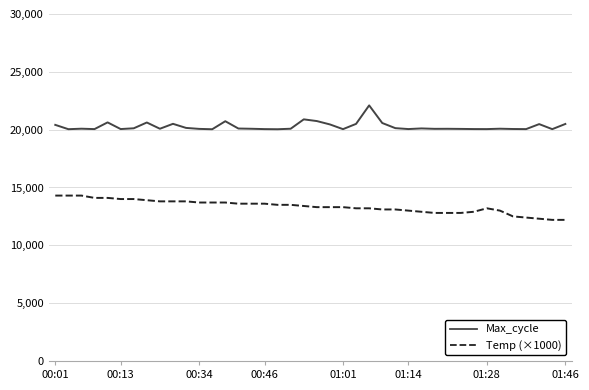

Rank the series by their maximum value, from lowest to highest.

Temp (×1000), Max_cycle